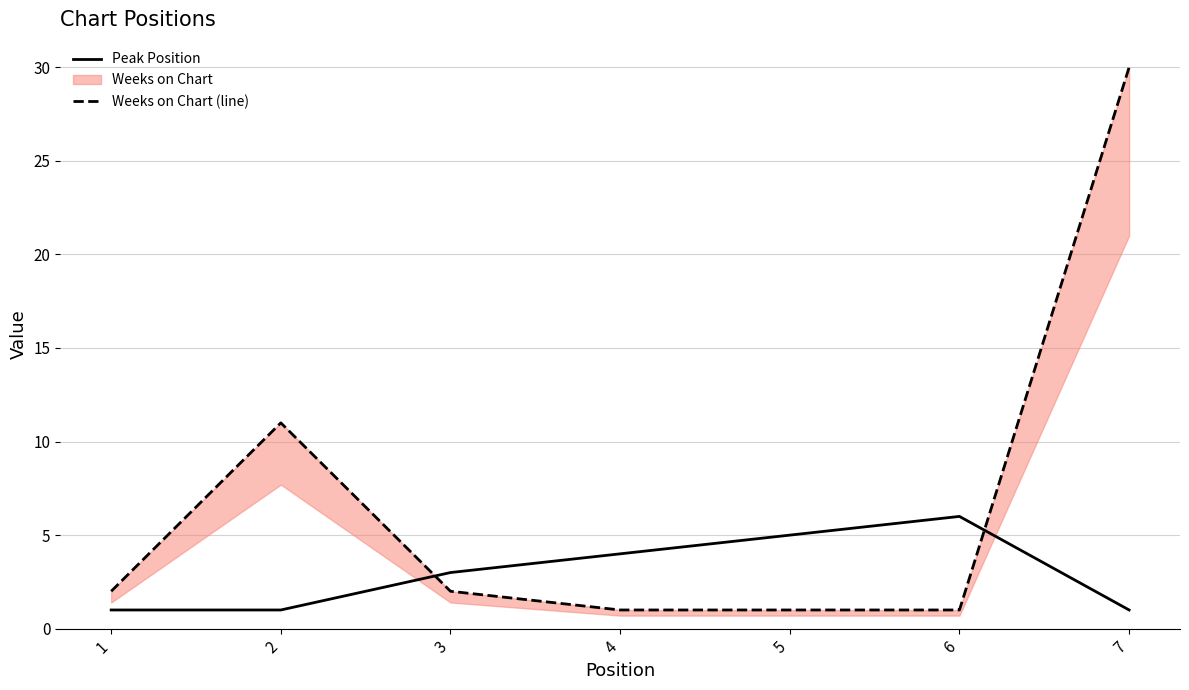

List the series in order of their overall mean, lowest first.

Peak Position, Weeks on Chart (line)